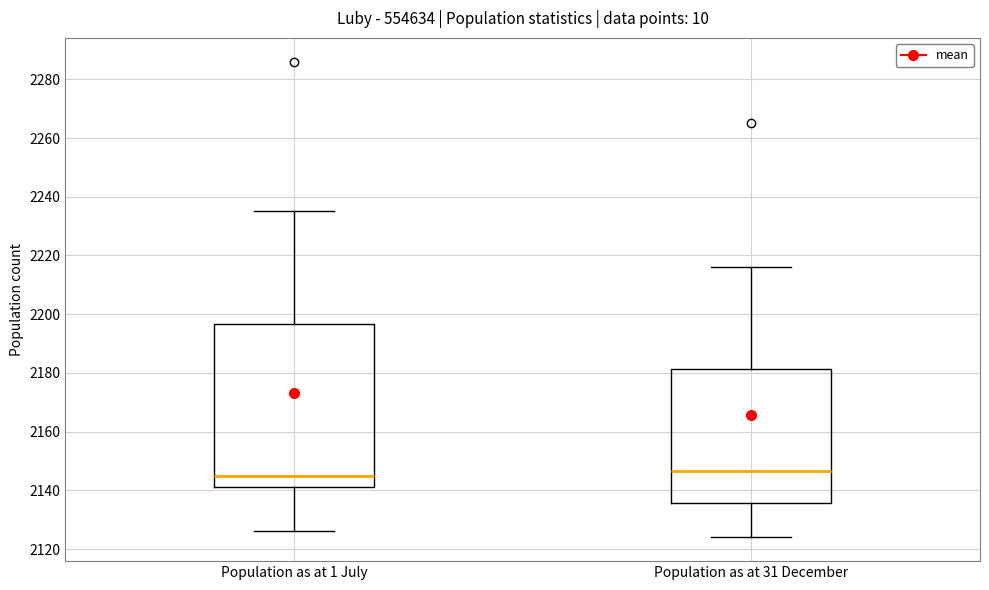

Reading left to right, read every box against the y-axis: the position of its median line, the range the box covers, and the ends of its whiskers. The values are not printed on the chart, so give them approximately, as read against the axis.

Population as at 1 July: median 2146, box 2142 to 2196, whiskers 2126 to 2236
Population as at 31 December: median 2146, box 2136 to 2182, whiskers 2124 to 2216